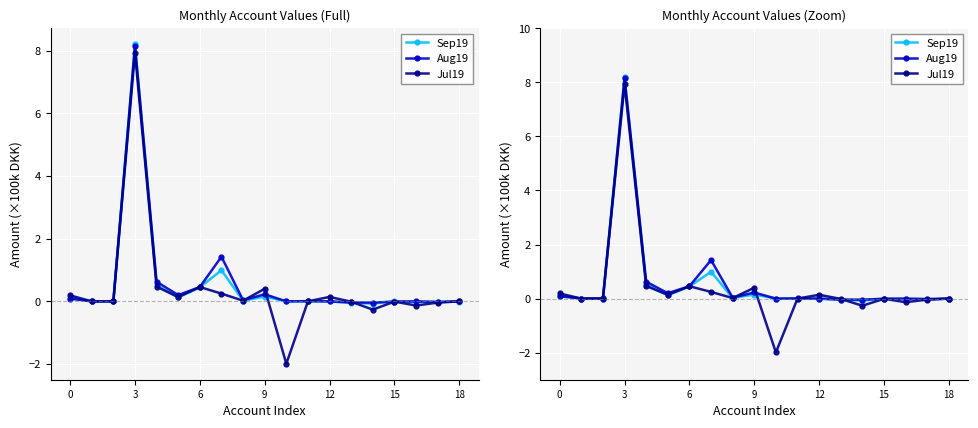

What is the difference between the highest and lowest values at 15?

0.1